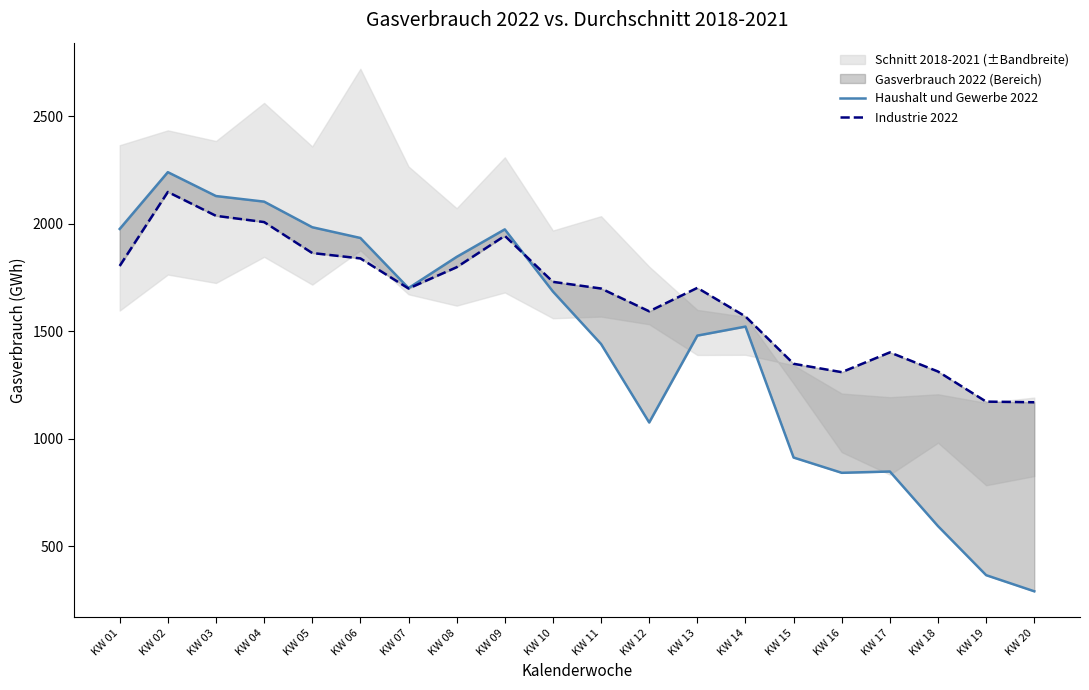

Rank the series by their average value, from highest to lowest.

Industrie 2022, Haushalt und Gewerbe 2022